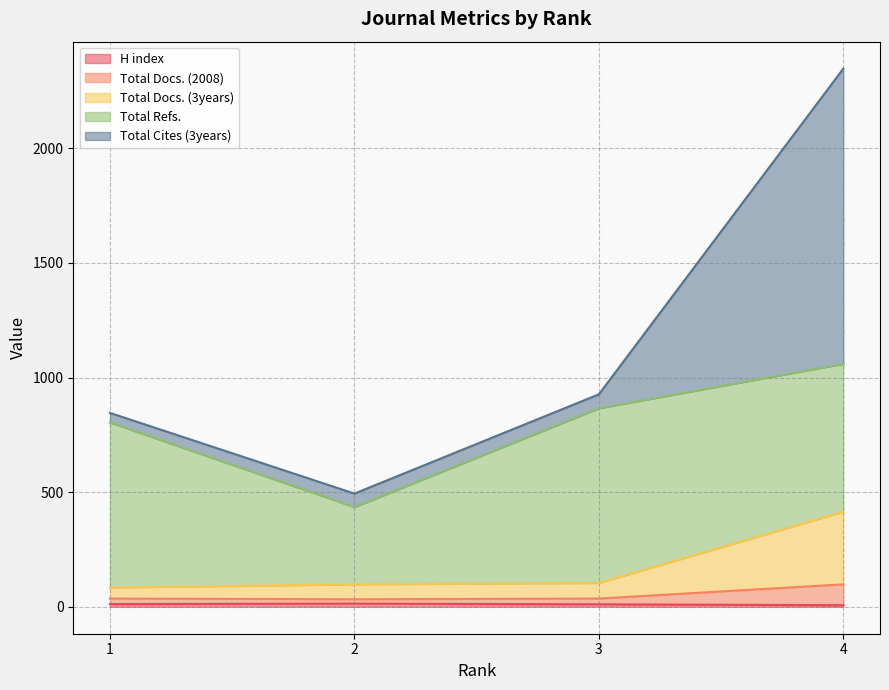

What is the maximum value for Total Docs. (2008)?

98